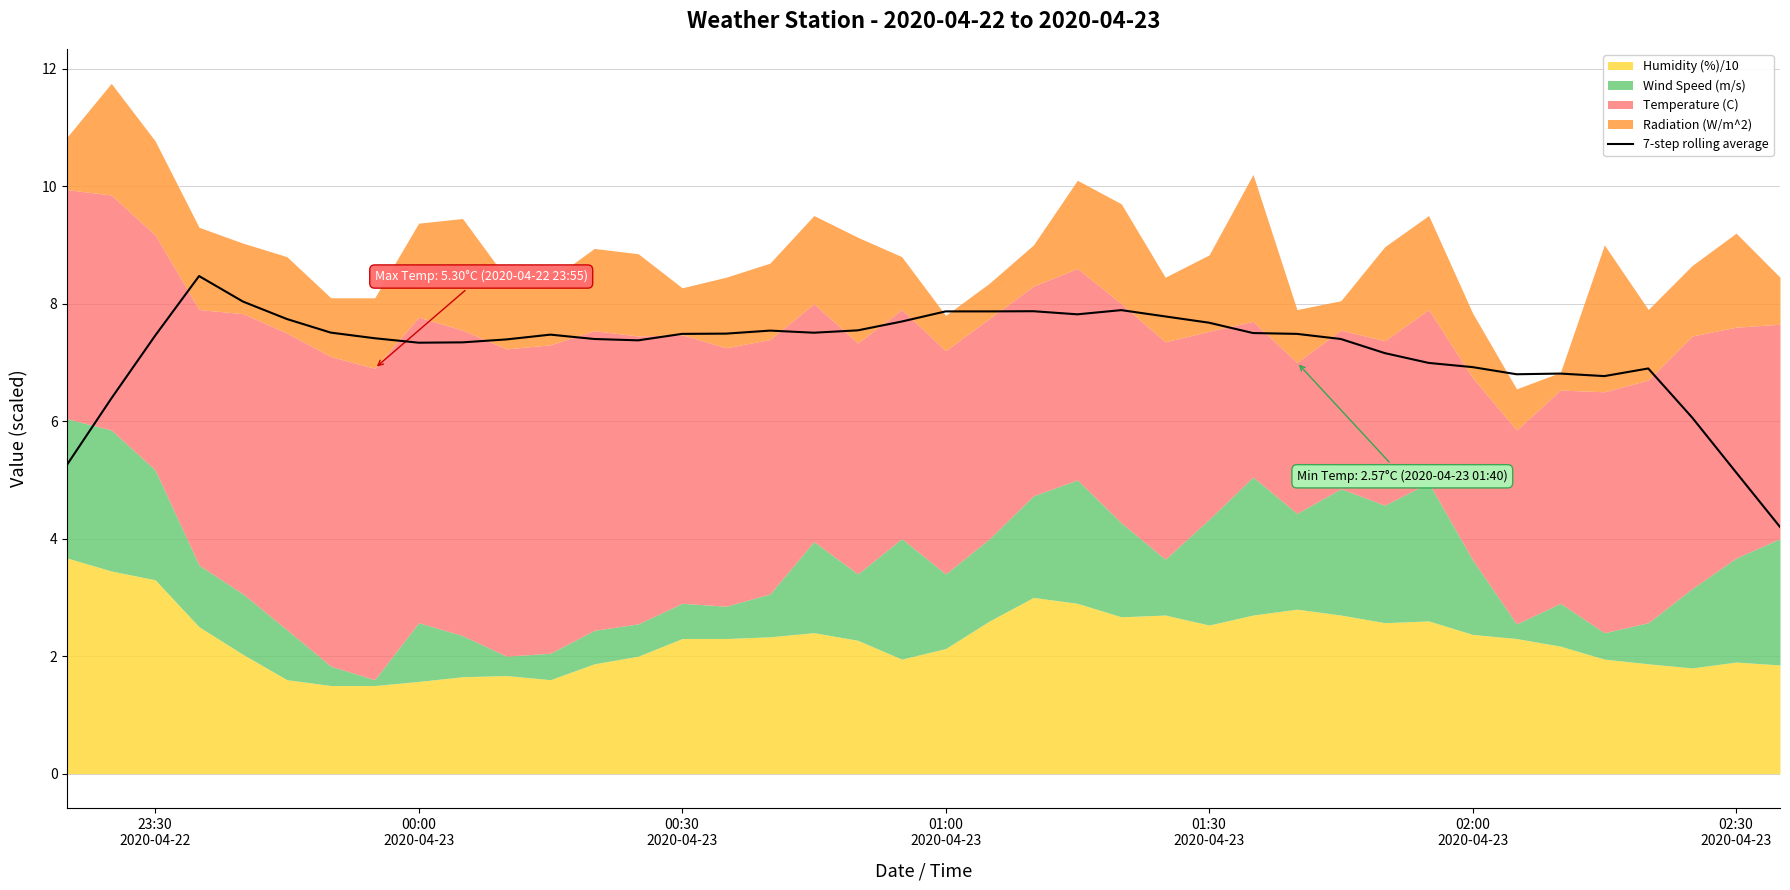

What is the lowest value of the 7-step rolling average series?

4.2